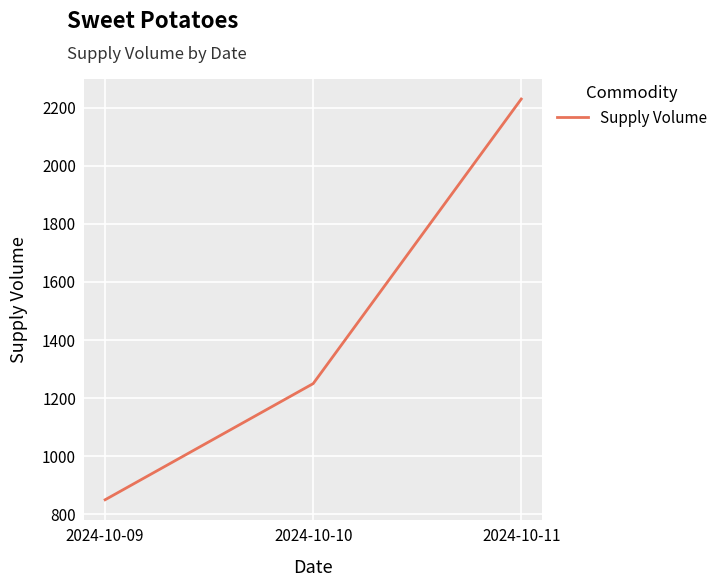

How many values are below 1250?

1